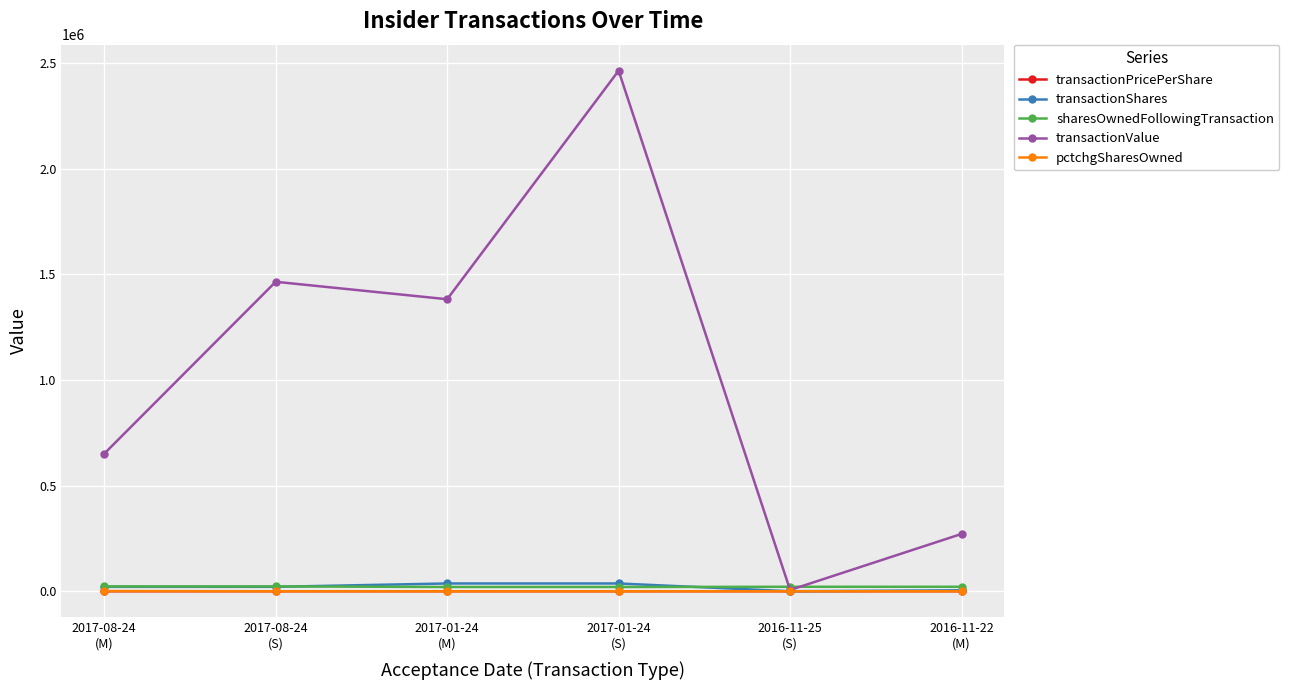

True or false: pctchgSharesOwned has more than 2 interior local peaks.

False